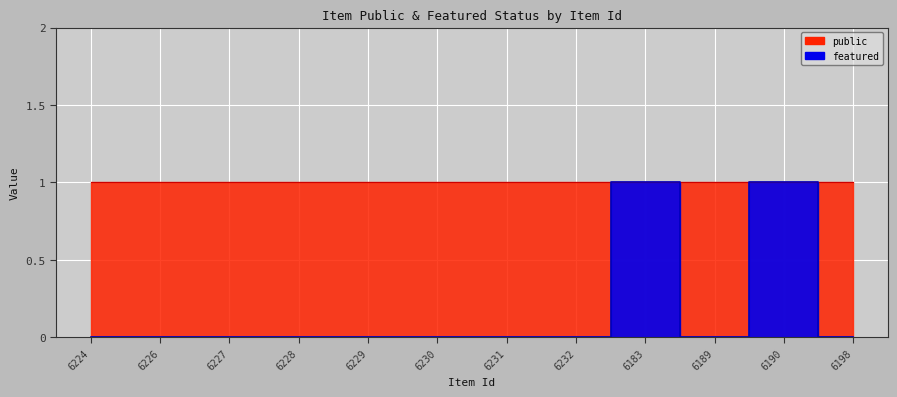

List the labels in order of value, largest first.

6183, 6190, 6224, 6226, 6227, 6228, 6229, 6230, 6231, 6232, 6189, 6198